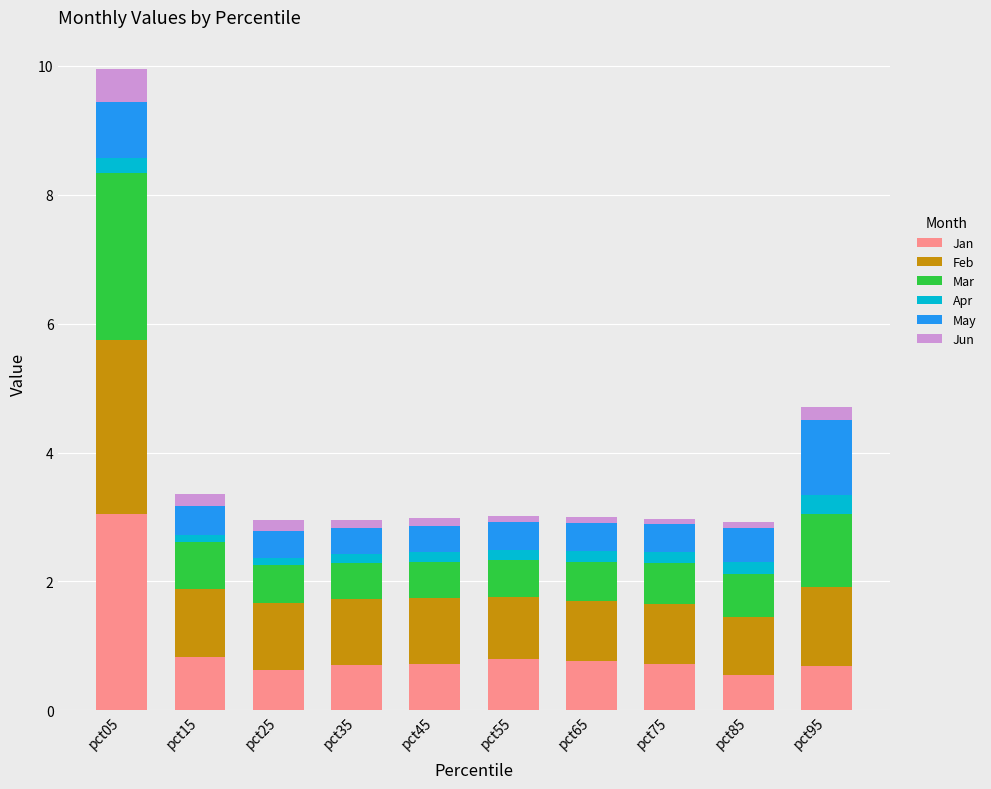

How many distinct data groups are displayed?

6